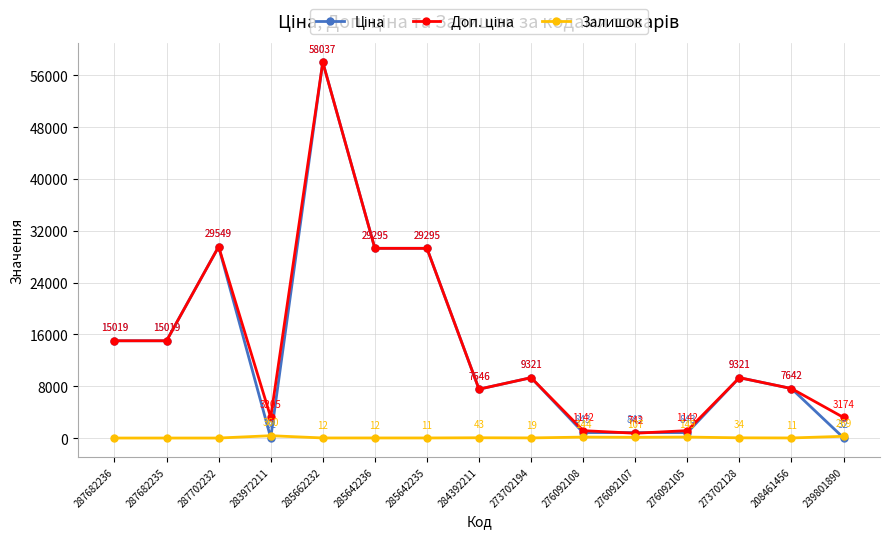

At which category does the chart reach its peak across all series?

285662232